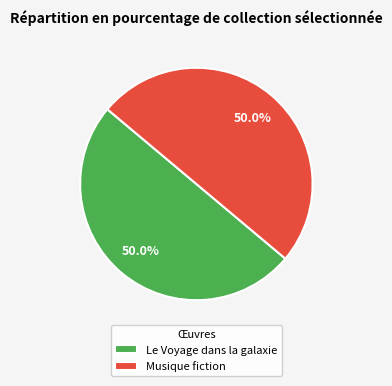

Approximately how many times larger is the value at Musique fiction compared to Le Voyage dans la galaxie?

1.0